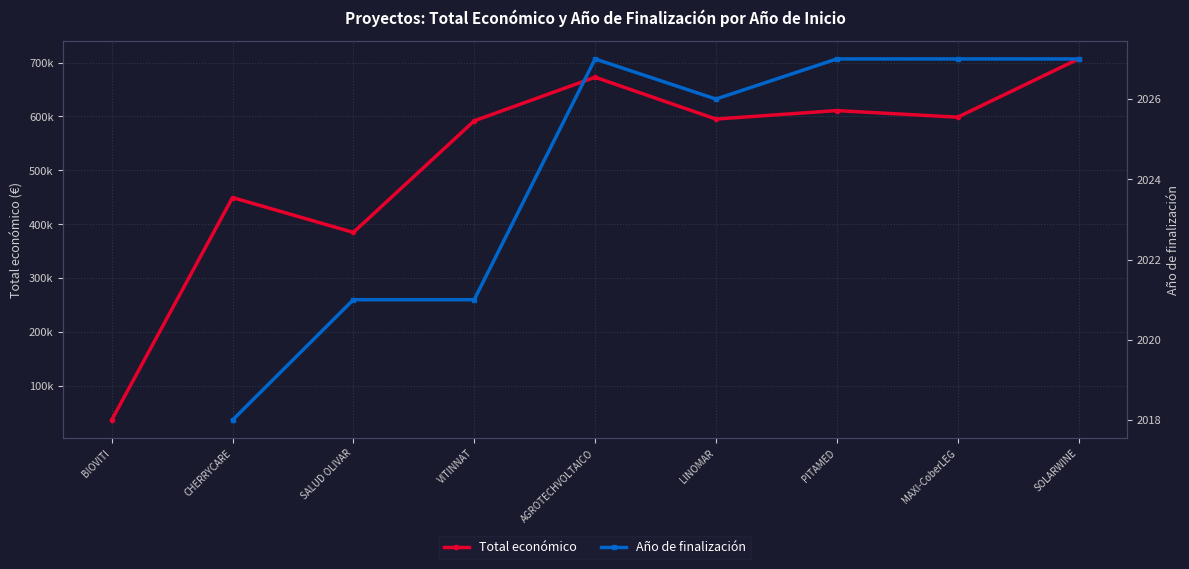

What is the label of the 5th point from the right?

AGROTECHVOLTAICO